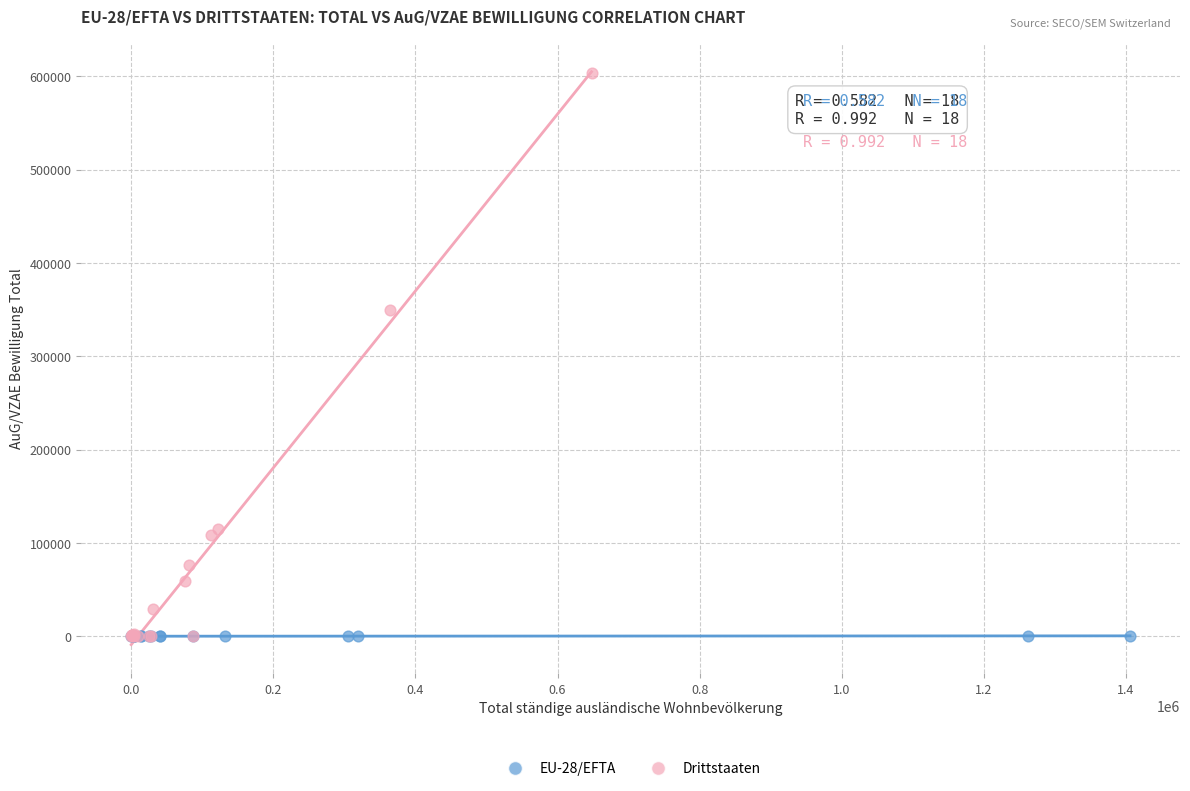

Which series contains the highest Y value?

Drittstaaten